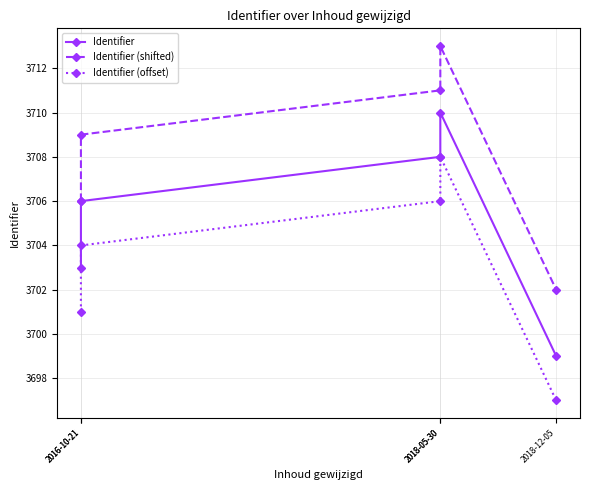

What are all the series names shown in the legend?

Identifier, Identifier (shifted), Identifier (offset)